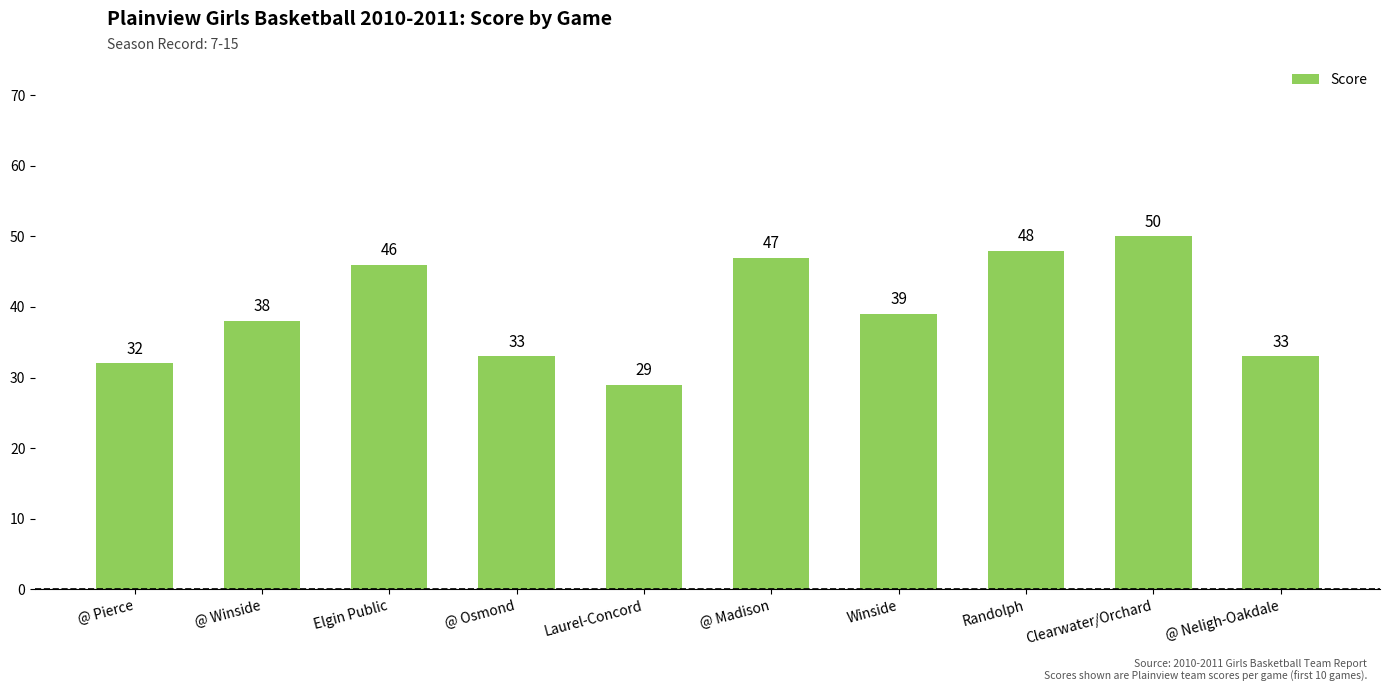

Is it true that the value at Clearwater/Orchard is 16?

False